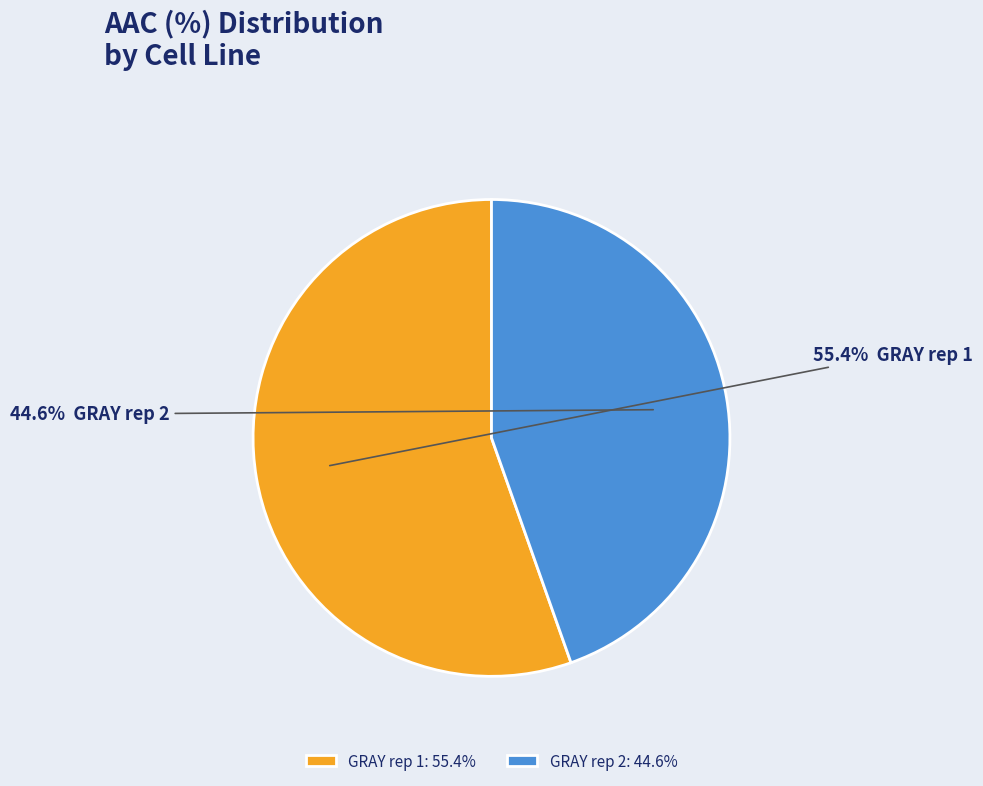

Does GRAY rep 2 represent more than half of the total?

No